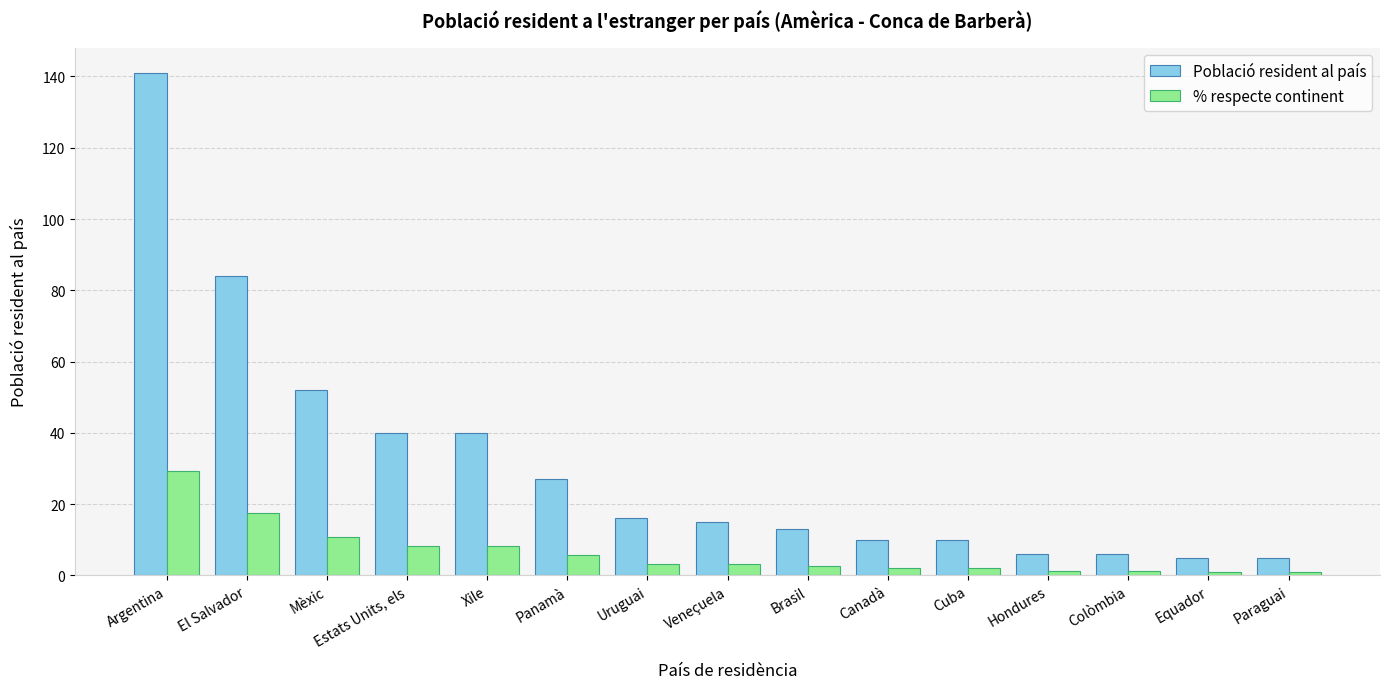

At Paraguai, list the series in order from largest to smallest.

Població resident al país, % respecte continent